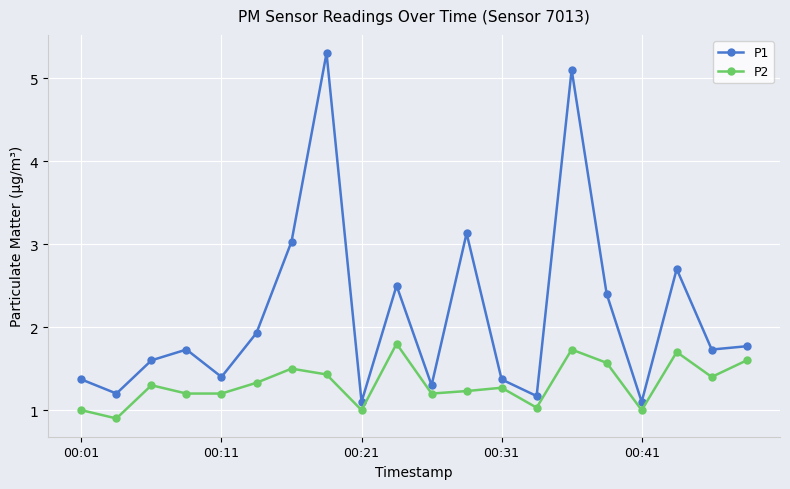

What are all the series names shown in the legend?

P1, P2